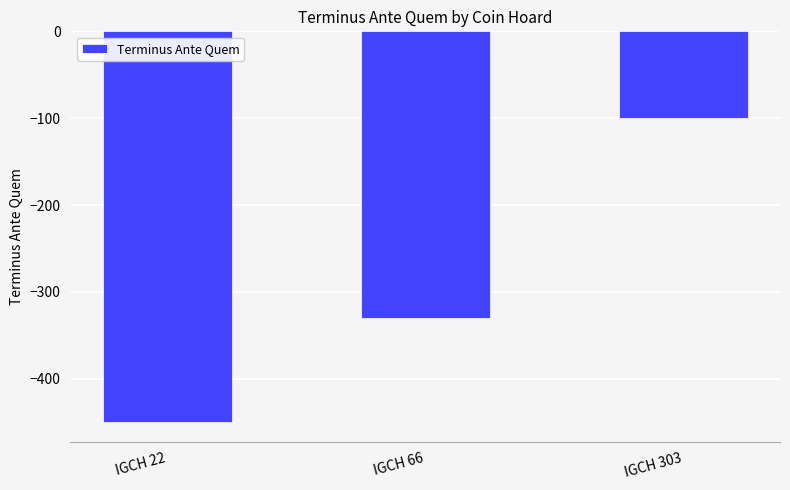

Reading left to right, list all the values displayed in this chart.

IGCH 22=-450	IGCH 66=-330	IGCH 303=-100